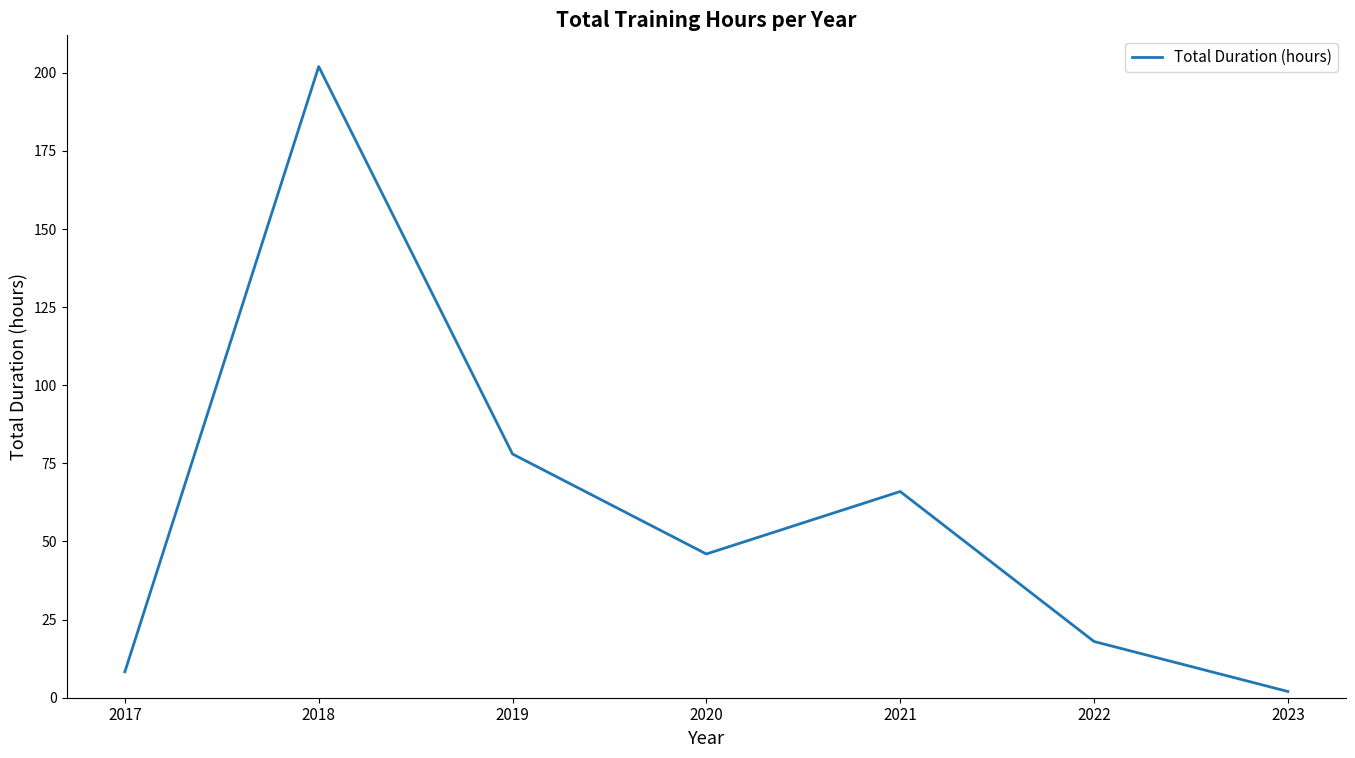

Reading left to right, list all the values displayed in this chart.

8.3	202.0	78.0	46.0	66.0	18.0	2.0